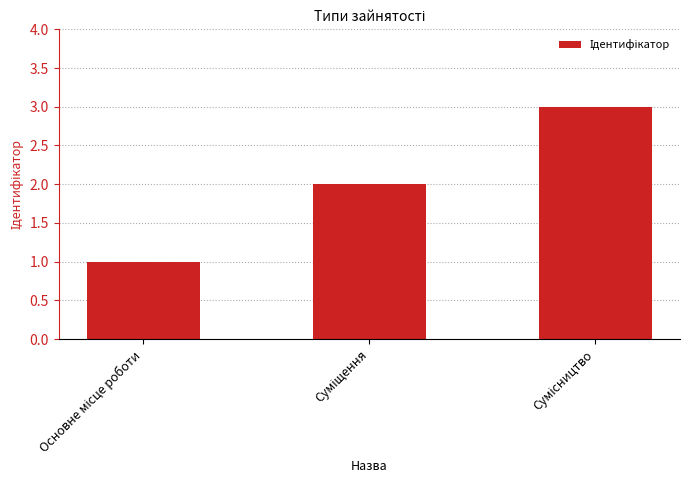

What is the maximum value shown in the chart?

3